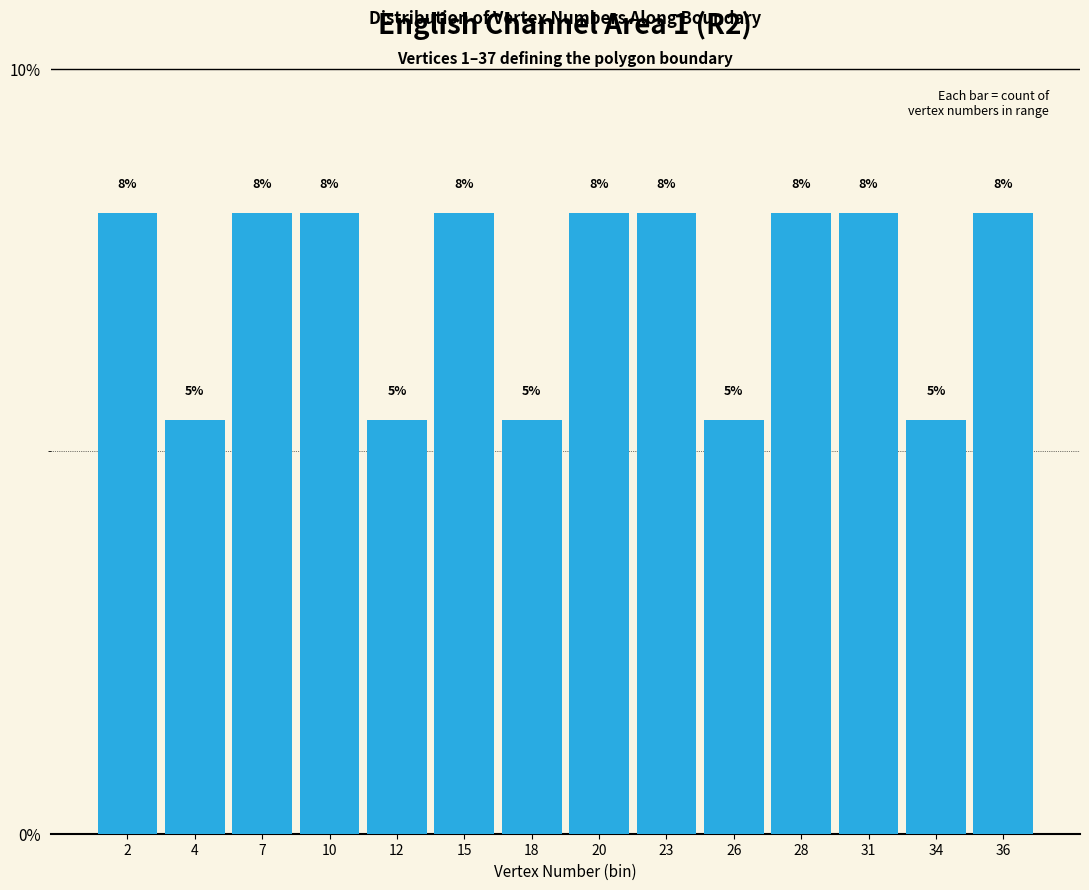

Does the chart contain any negative values?

No